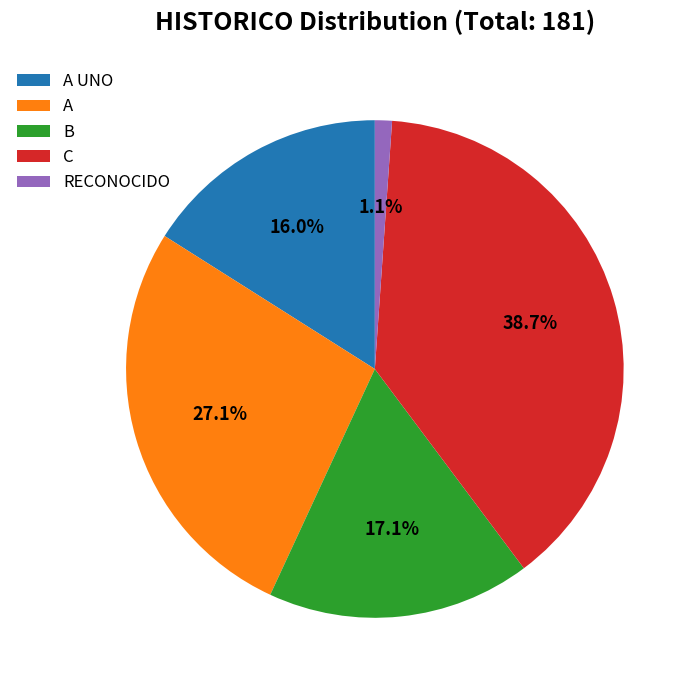

Which has a higher value, RECONOCIDO or C?

C